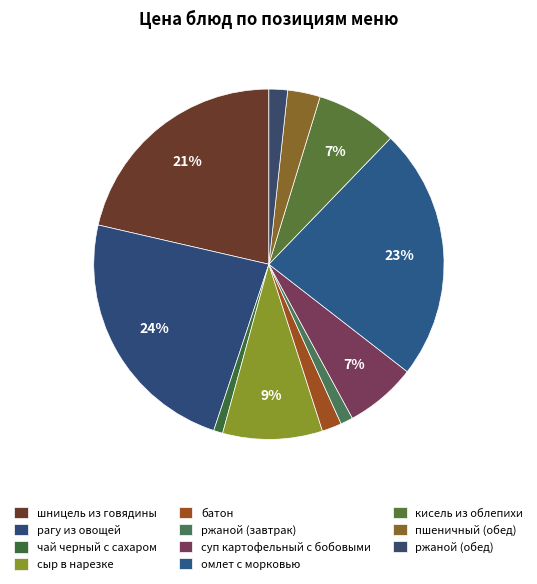

How many slices are in this pie chart?

11